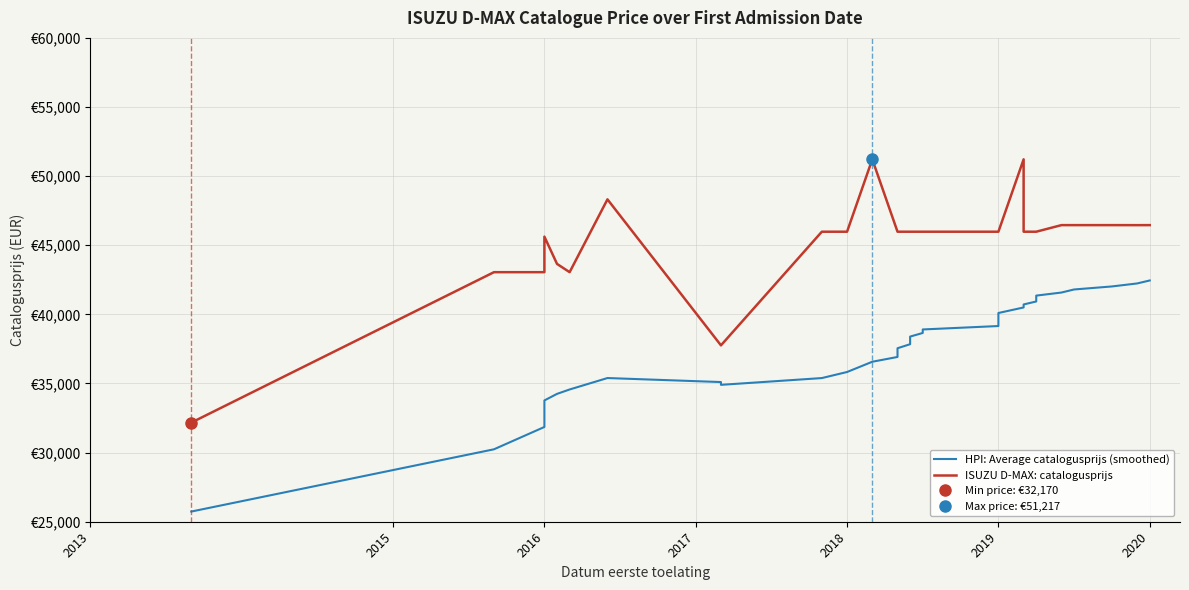

Is the value of ISUZU D-MAX: catalogusprijs at 17 greater than the value of HPI: Average catalogusprijs (smoothed) at 24?

Yes